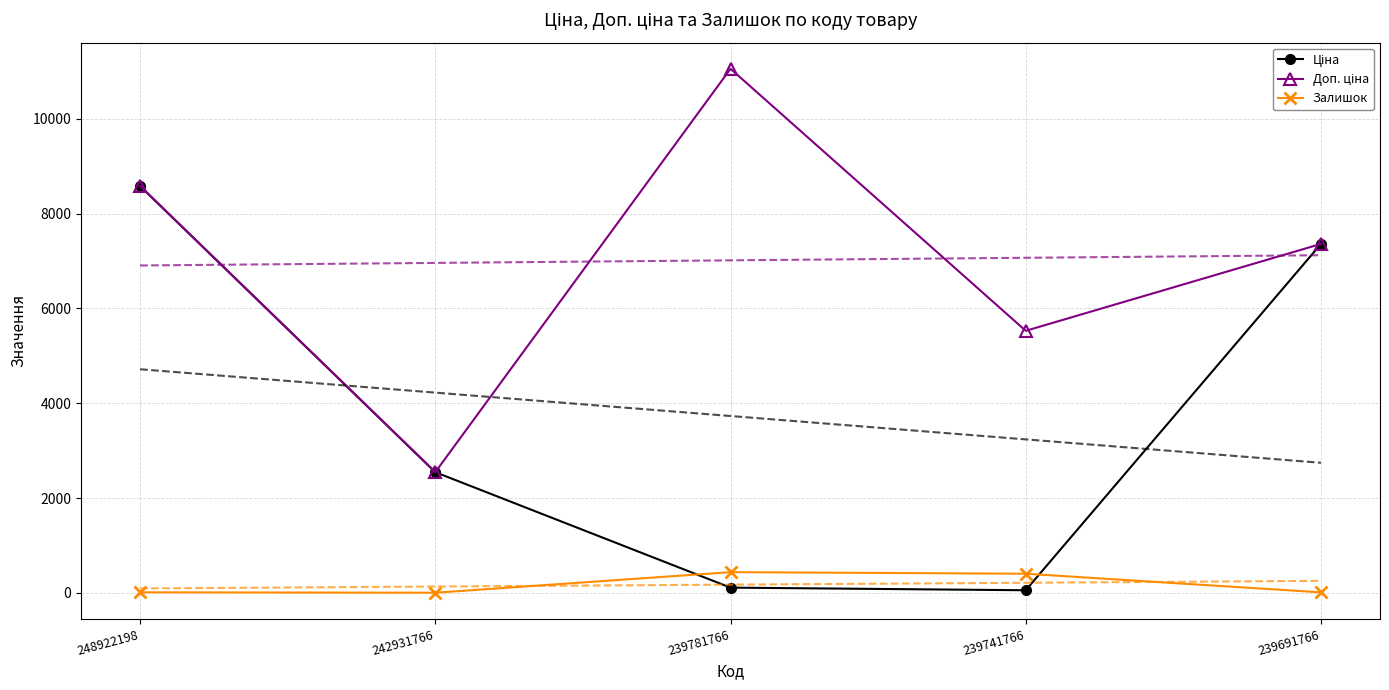

Rank the categories by Залишок value from highest to lowest.

239781766, 239741766, 248922198, 239691766, 242931766